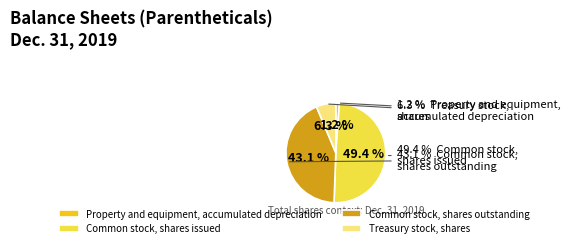

Which has a higher value, Property and equipment, accumulated depreciation or Treasury stock, shares?

Treasury stock, shares